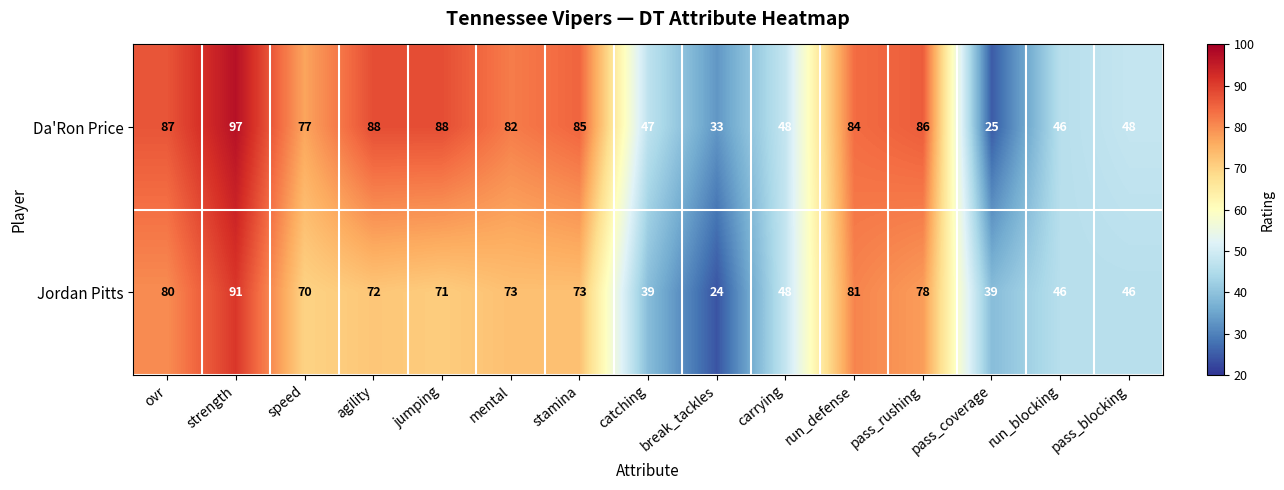

Which series has the largest range (max minus min)?

Da'Ron Price